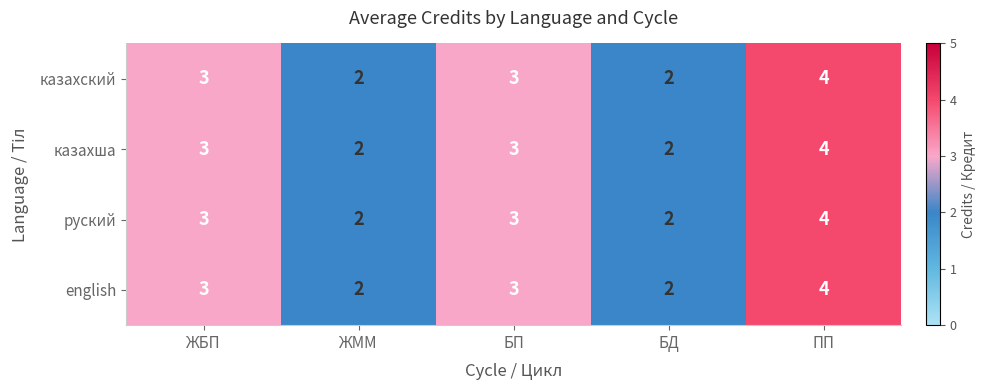

The english series shows 1 at ЖММ. True or false?

False